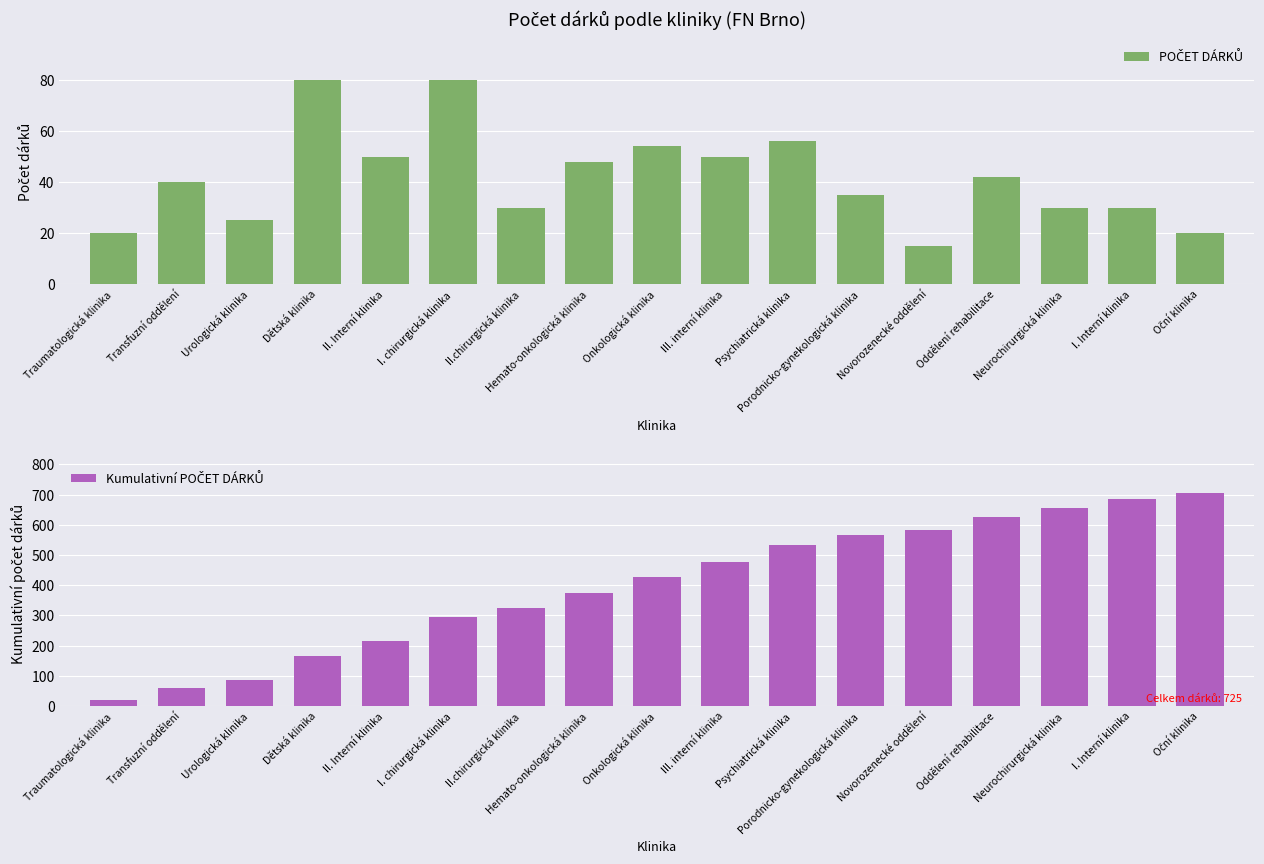

At which category does the chart reach its minimum across all series?

Novorozenecké oddělení